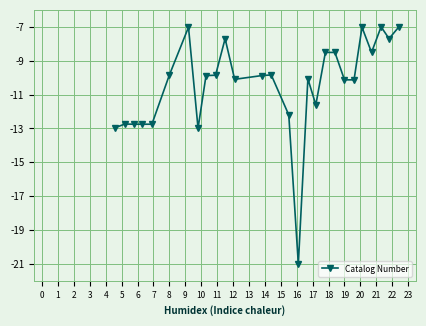

True or false: there are more than 1 points higher than both neighbors.

True